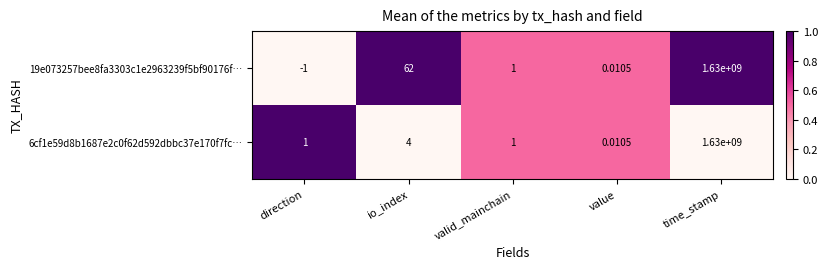

At which category is the sum across all series the highest?

time_stamp